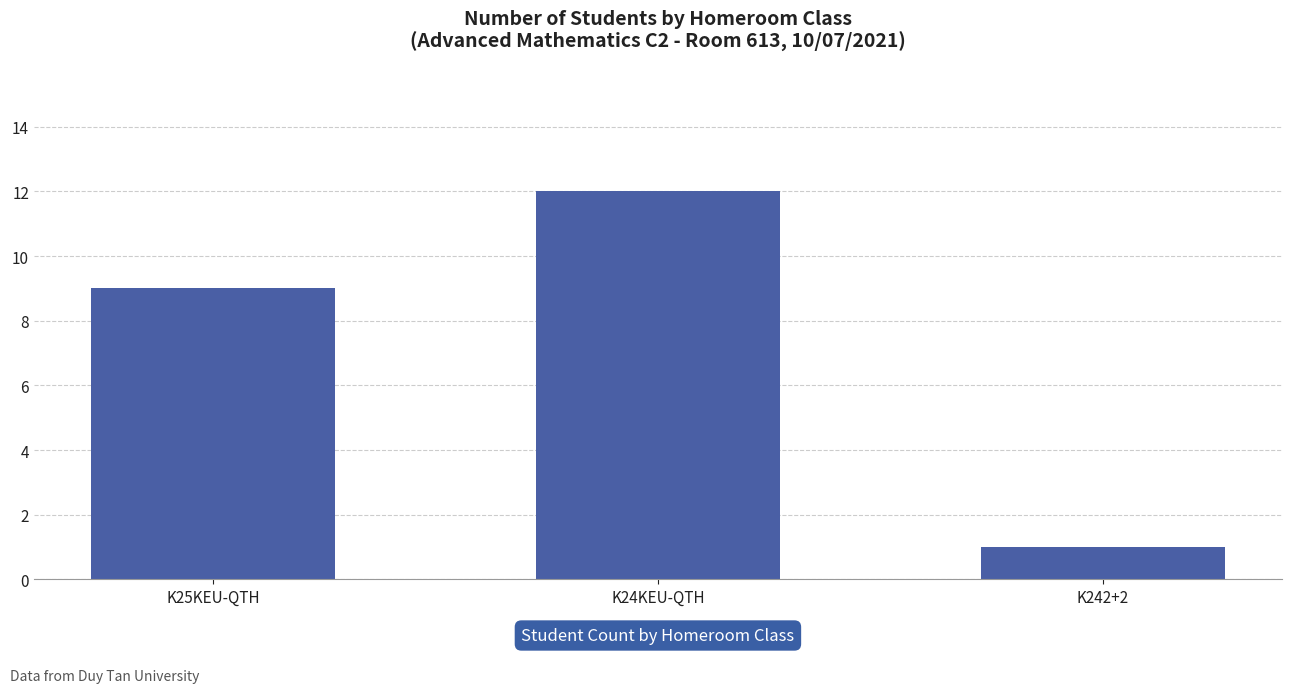

Which has a higher value, K24KEU-QTH or K25KEU-QTH?

K24KEU-QTH